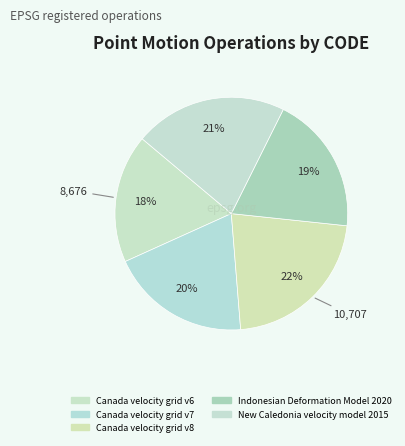

Approximately how many times larger is the value at Indonesian Deformation Model 2020 compared to Canada velocity grid v7?

1.0